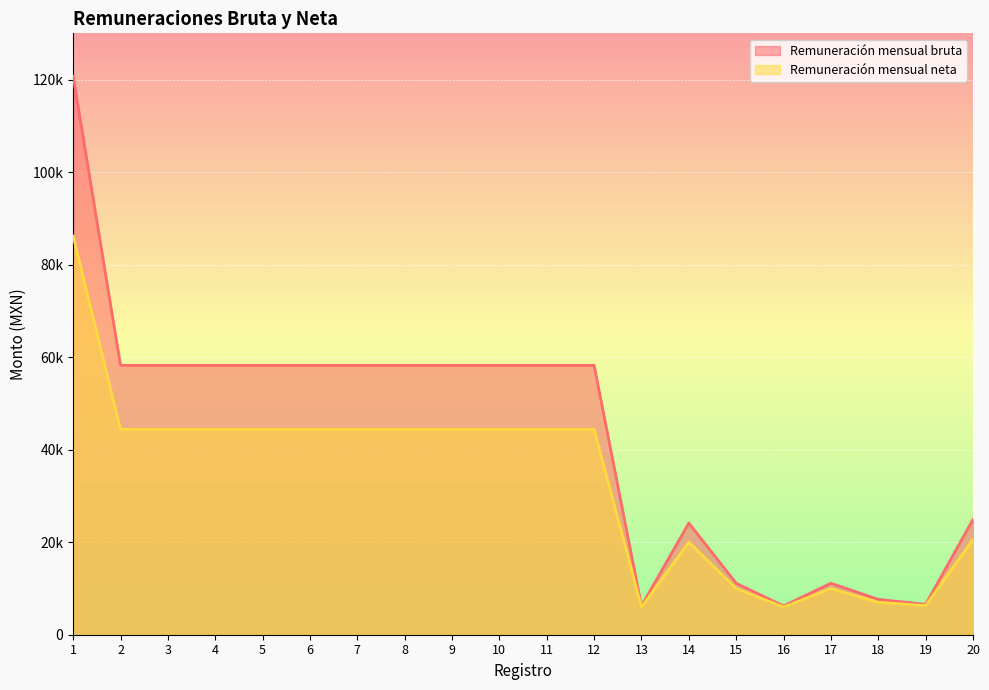

What is the sum of all Remuneración mensual bruta values?

859231.6